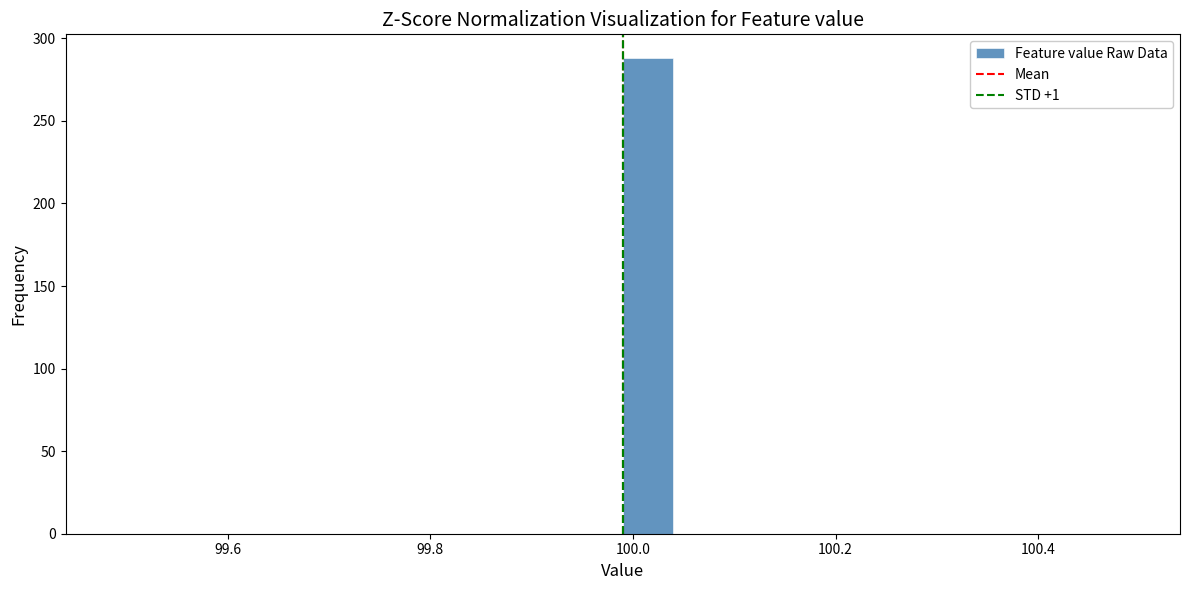

Read against the x-axis, roughly where is the centre of the tallest bar?

100.02